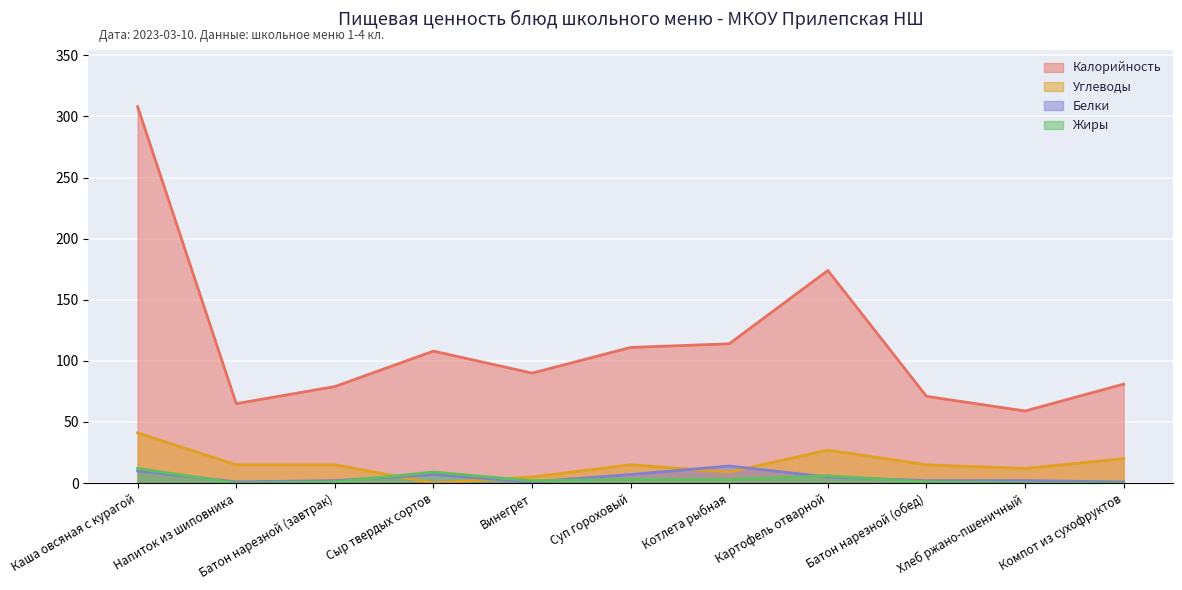

How many lines are shown in the chart?

4